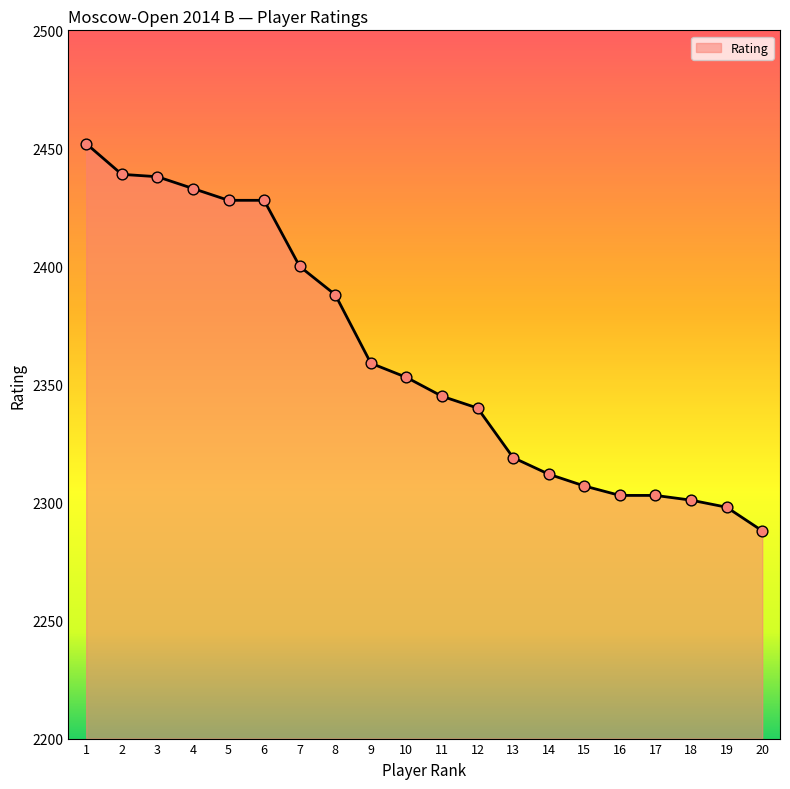

What is the change in value from 6 to 12?

-88